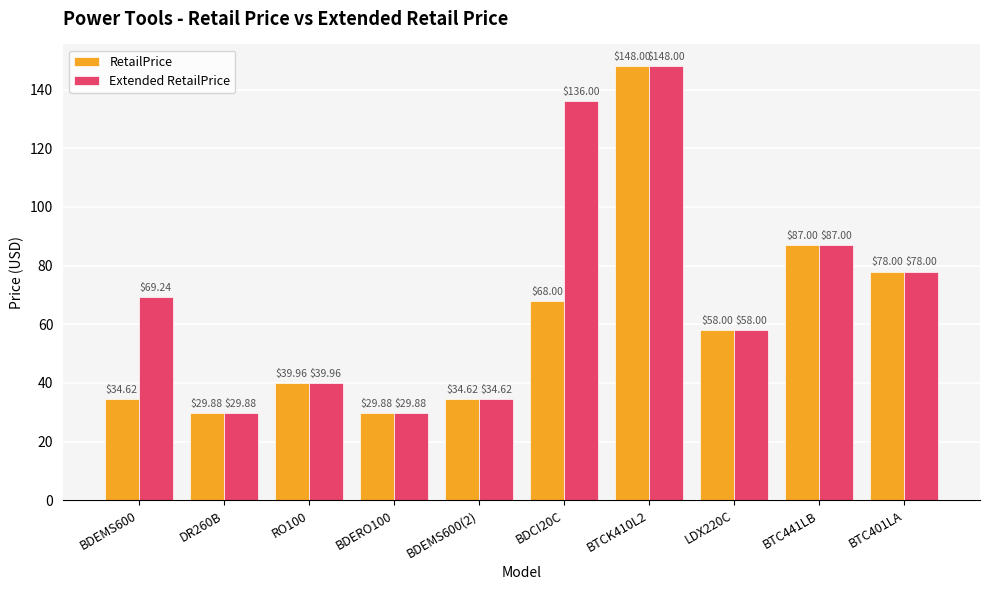

True or false: RetailPrice has a value of 87.0 at BTC441LB.

True